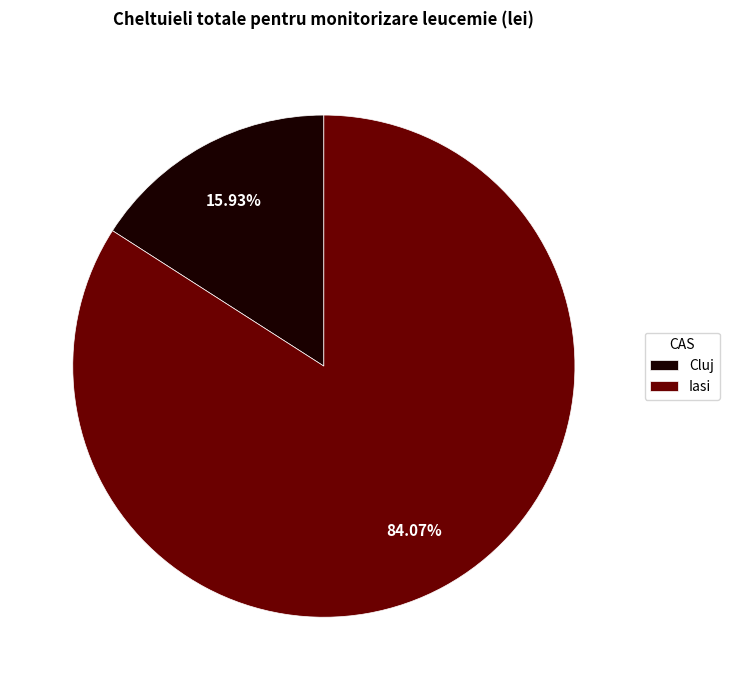

Which has a higher value, Cluj or Iasi?

Iasi